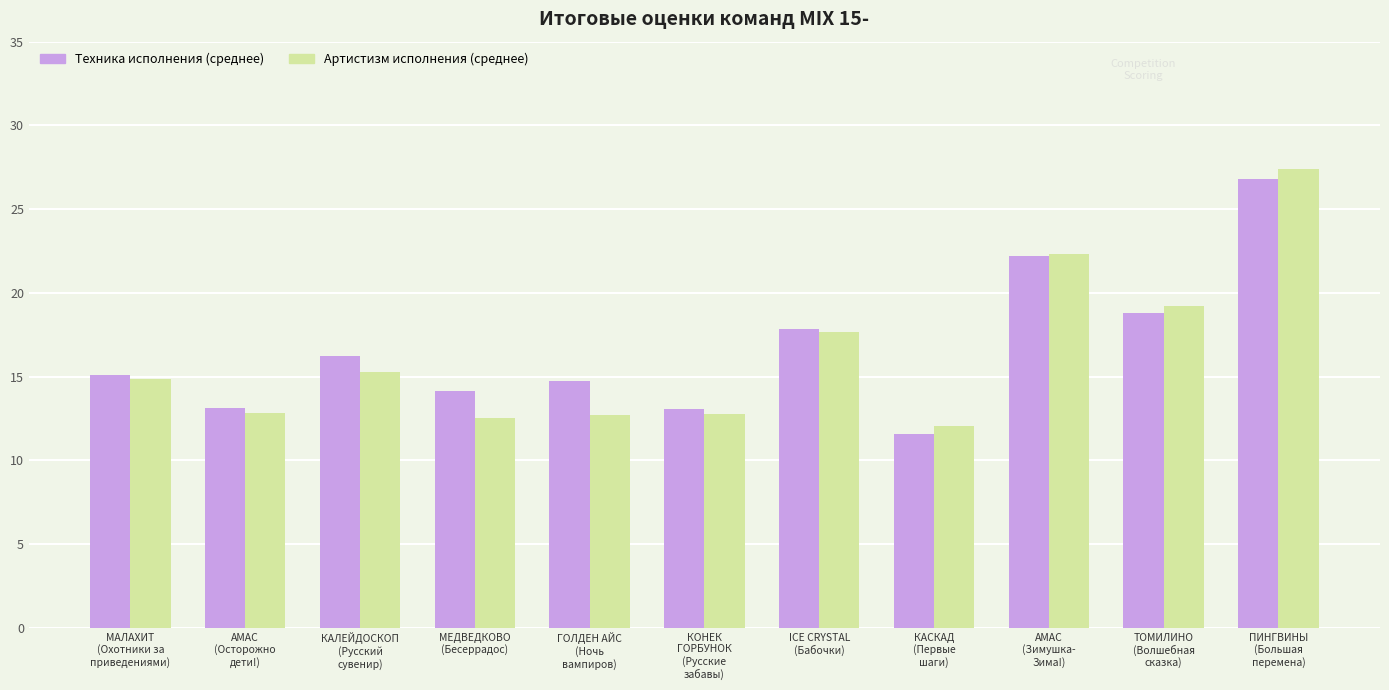

What is the difference between the highest and lowest values at МЕДВЕДКОВО
(Бесеррадос)?

1.6